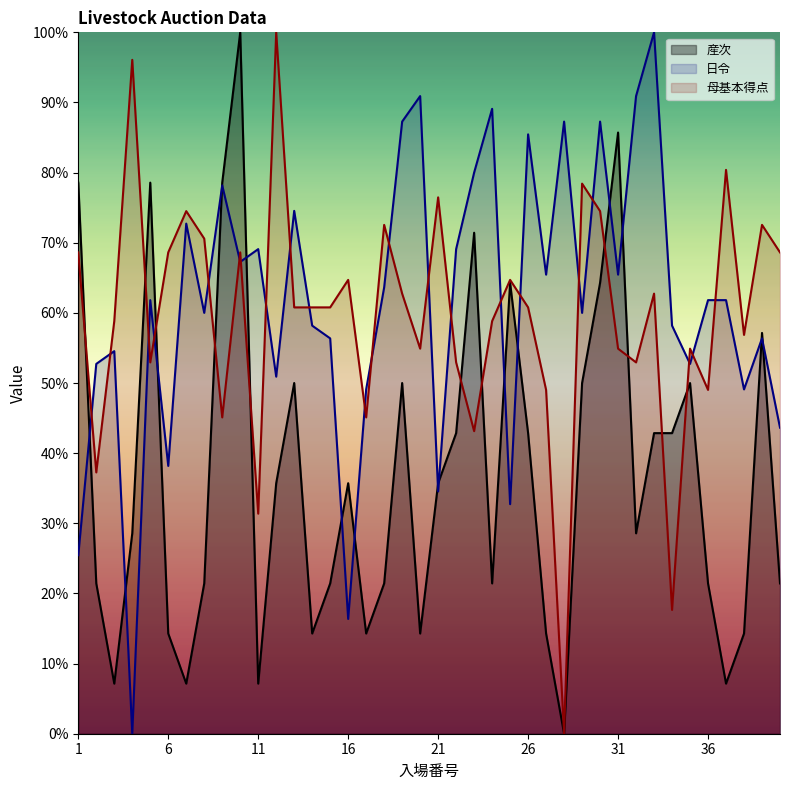

What is the approximate value of 産次 at 12?

35.7